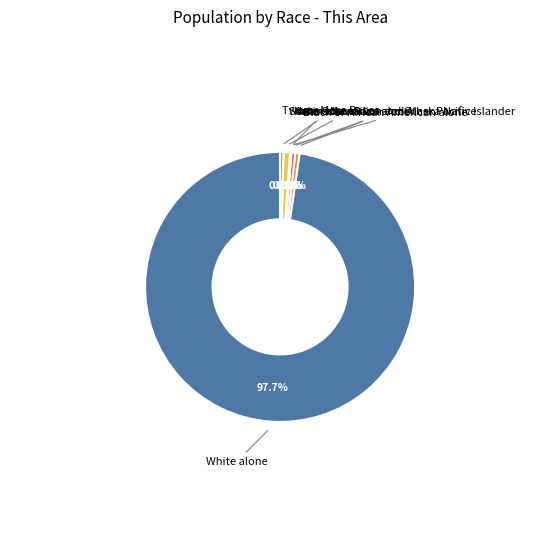

Does any single category account for the majority?

Yes